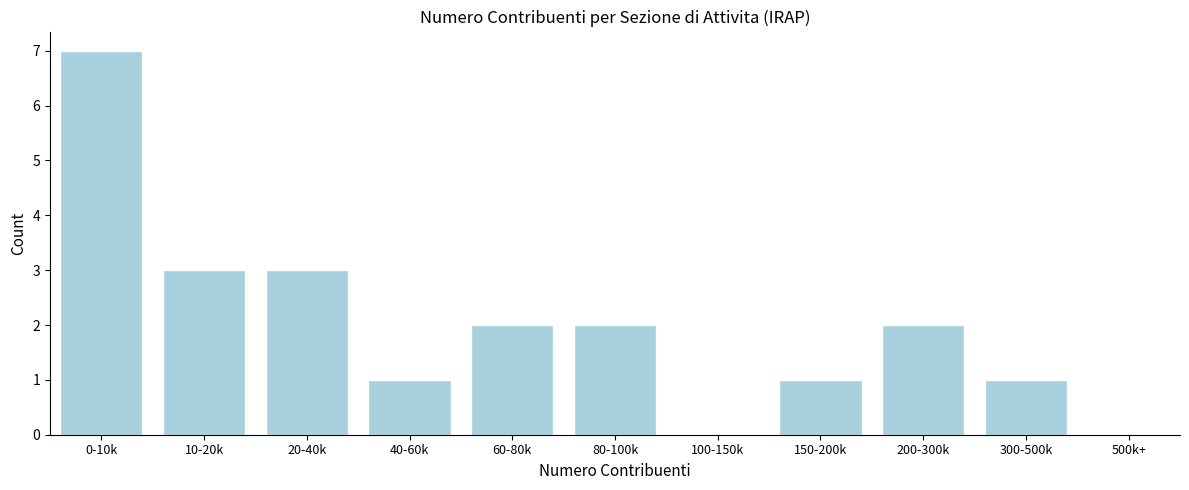

Reading left to right, transcribe all the data shown in this chart.

0-10k=7	10-20k=3	20-40k=3	40-60k=1	60-80k=2	80-100k=2	100-150k=0	150-200k=1	200-300k=2	300-500k=1	500k+=0